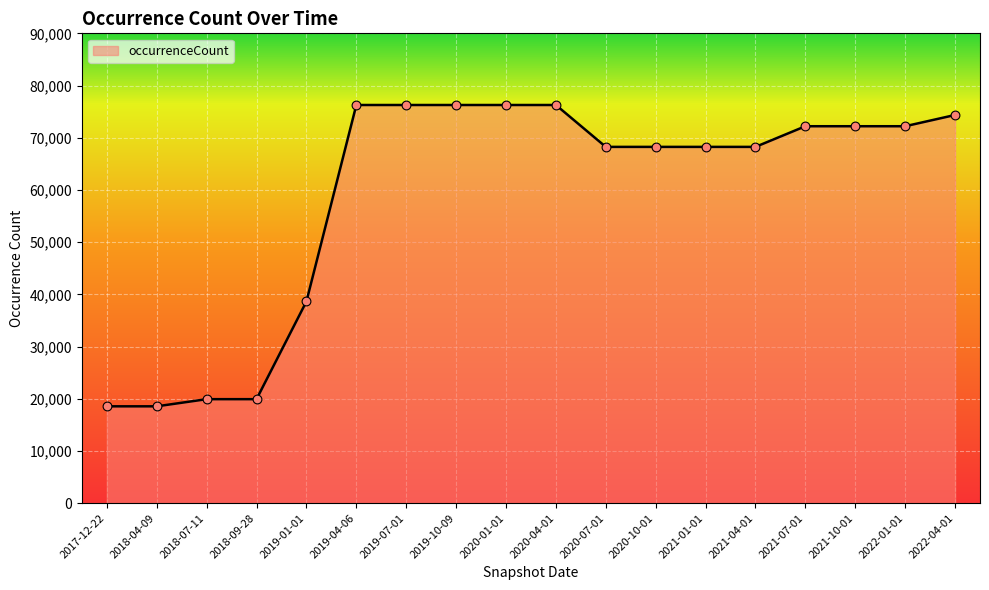

Between 2022-04-01 and 2020-04-01, which is larger?

2020-04-01